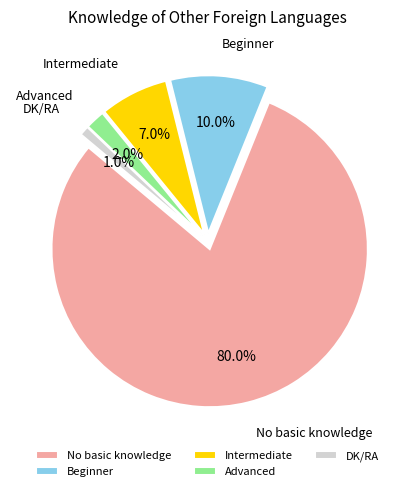

Between No basic knowledge and Intermediate, which is larger?

No basic knowledge